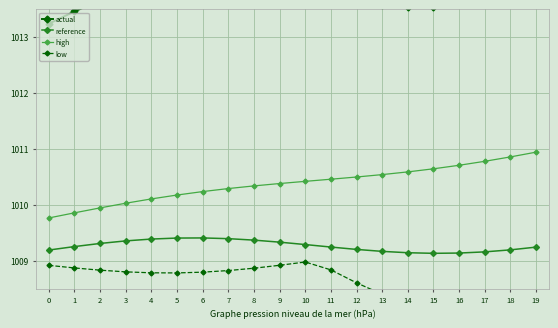

What is the spread (max minus min) of values at 1?

4.6